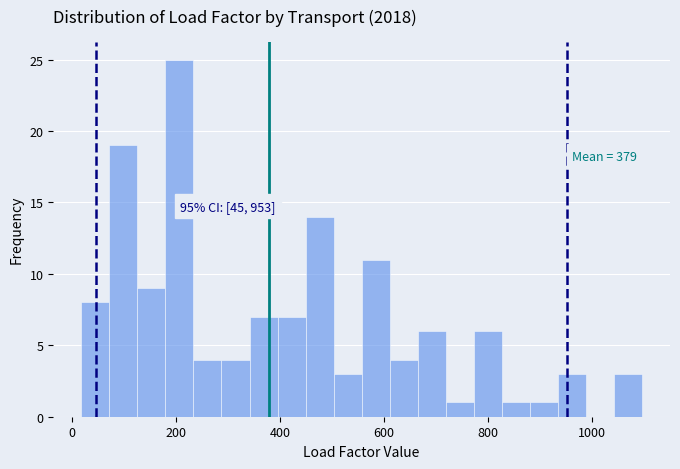

Around what value on the x-axis is the tallest bar? Give the approximate position of its centre, as read against the axis.

200